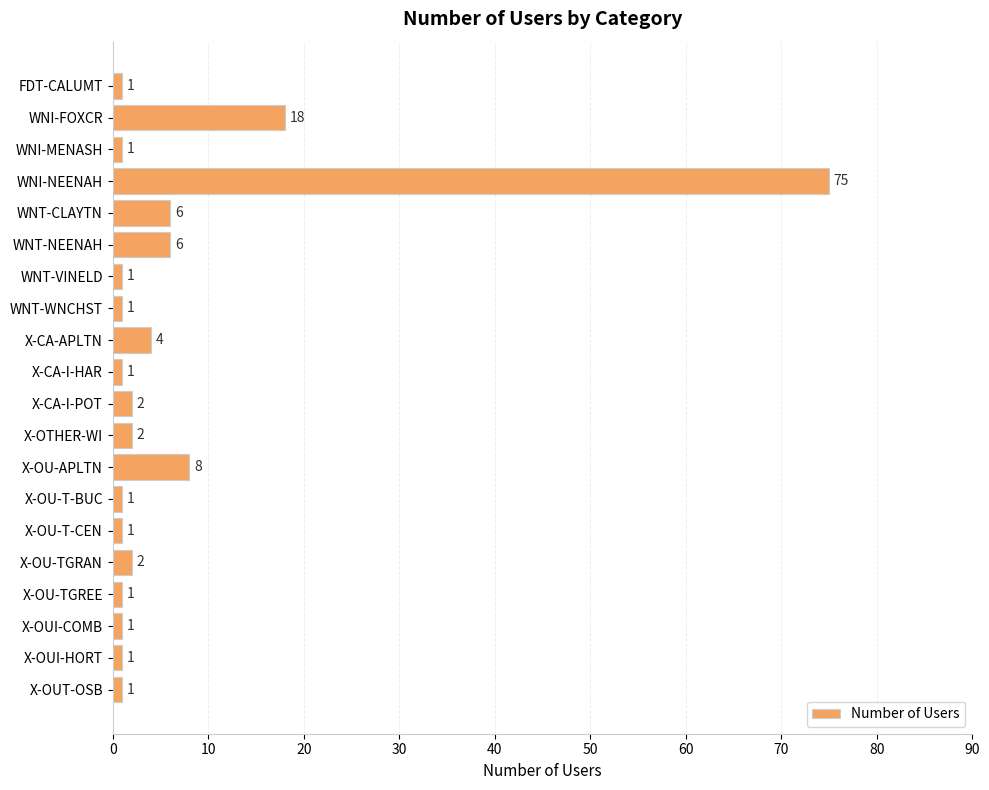

True or false: the data shows 19 at WNI-NEENAH.

False